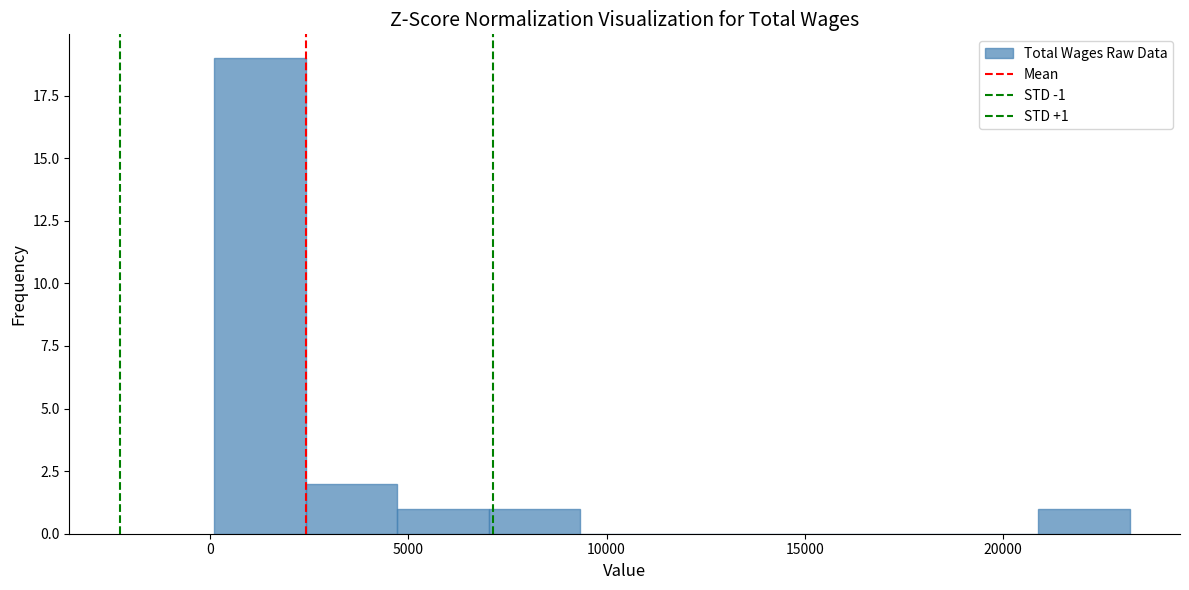

Over which range of the x-axis is the bar tallest?

0 to 2500